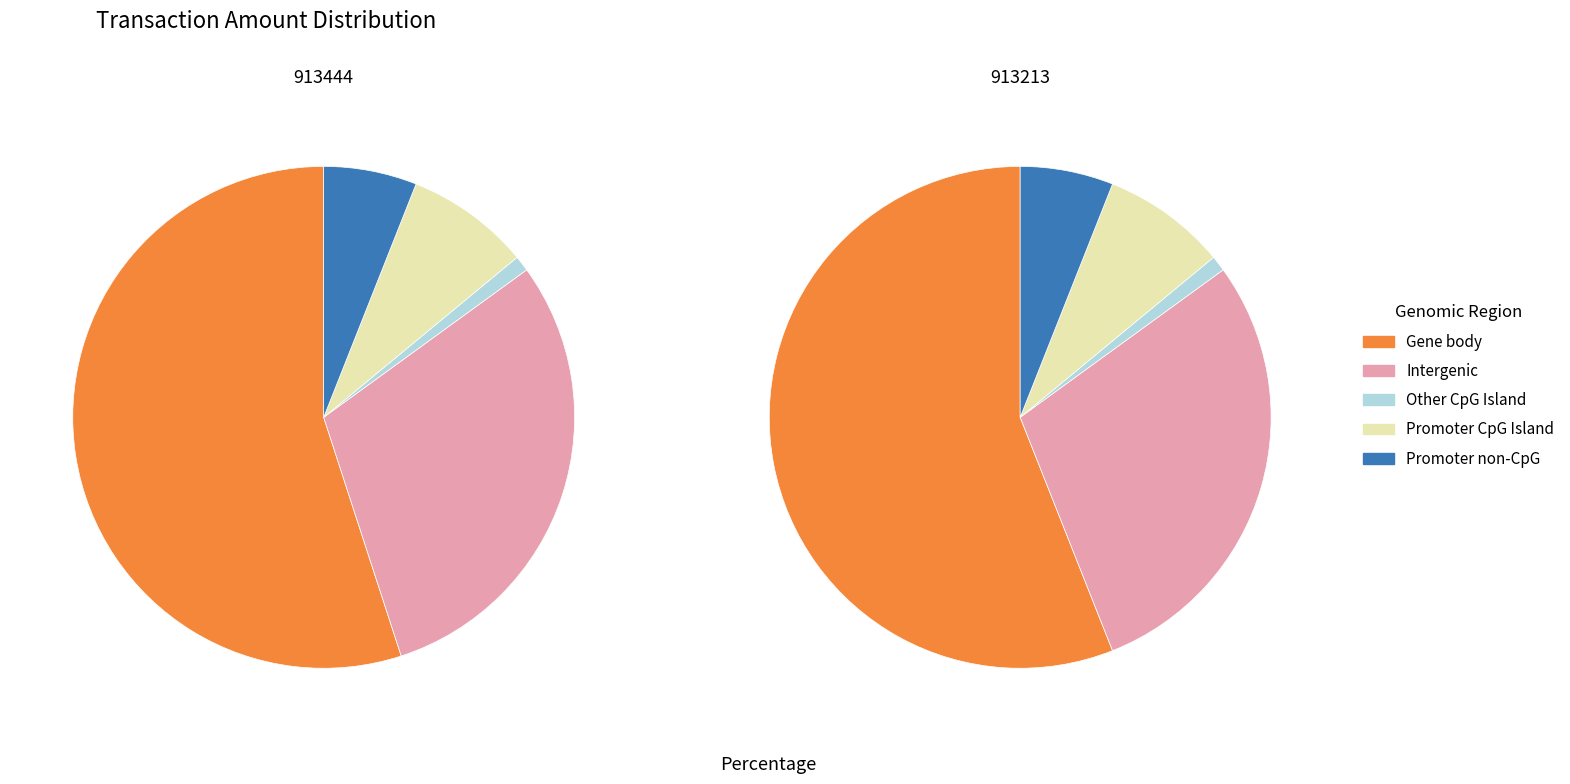

Rank the categories by Promoter CpG Island value from highest to lowest.

913213, 913444